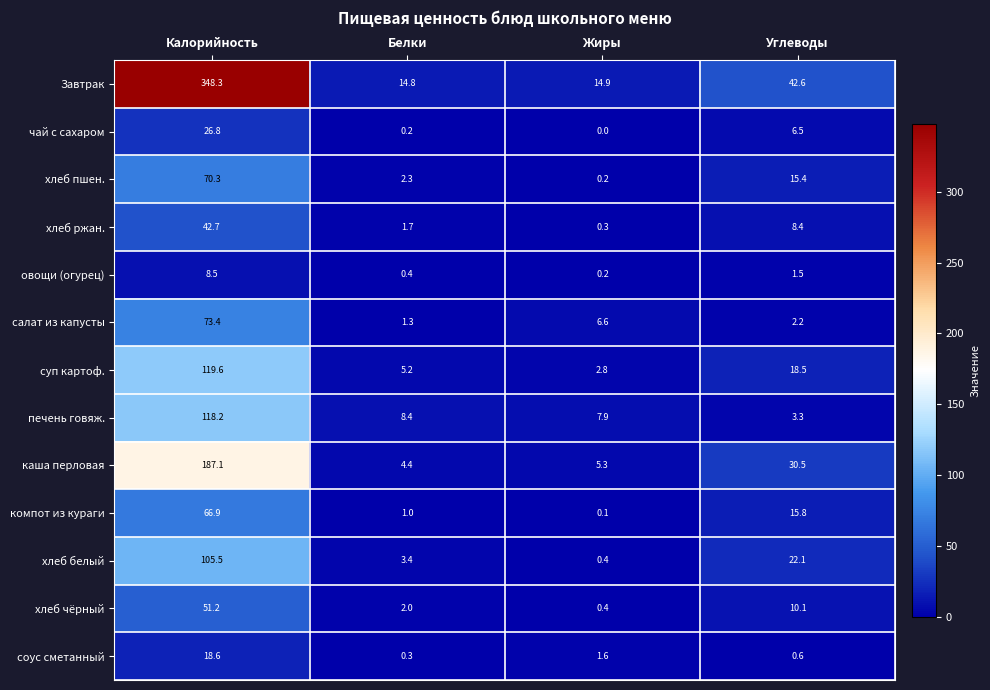

List the labels in order of чай с сахаром value, largest first.

Калорийность, Углеводы, Белки, Жиры